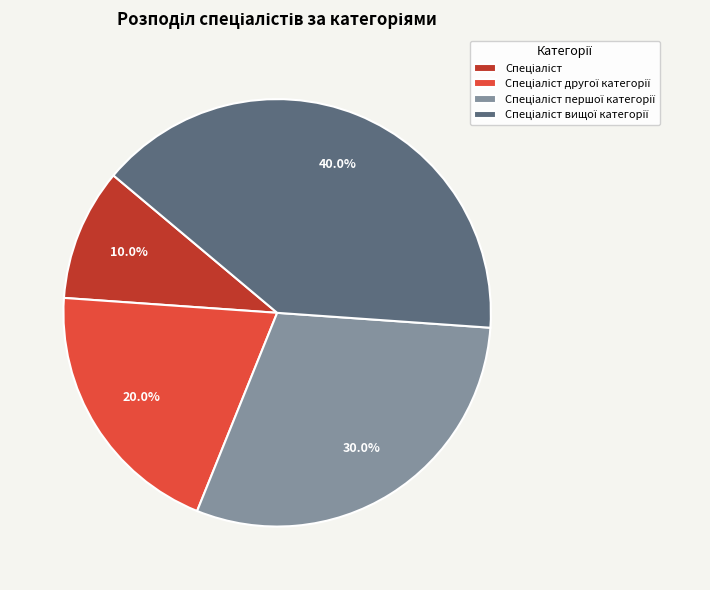

Is there any slice that represents more than half of the pie?

No